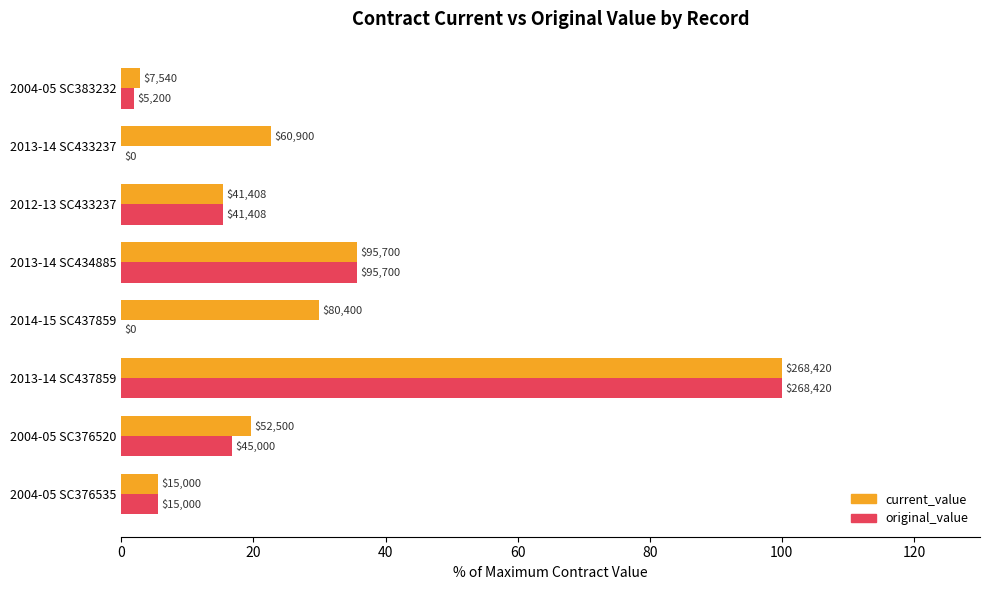

What are all the series names shown in the legend?

current_value, original_value